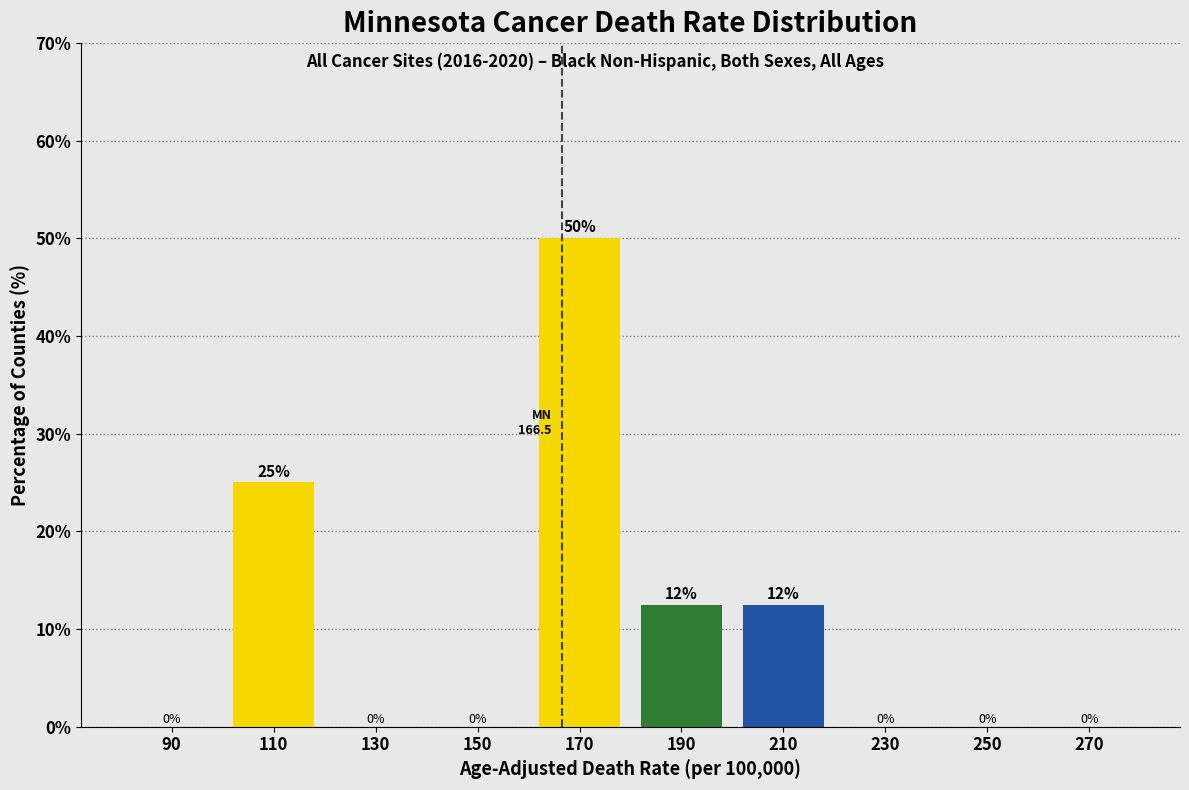

Which category has the highest value across all series?

170